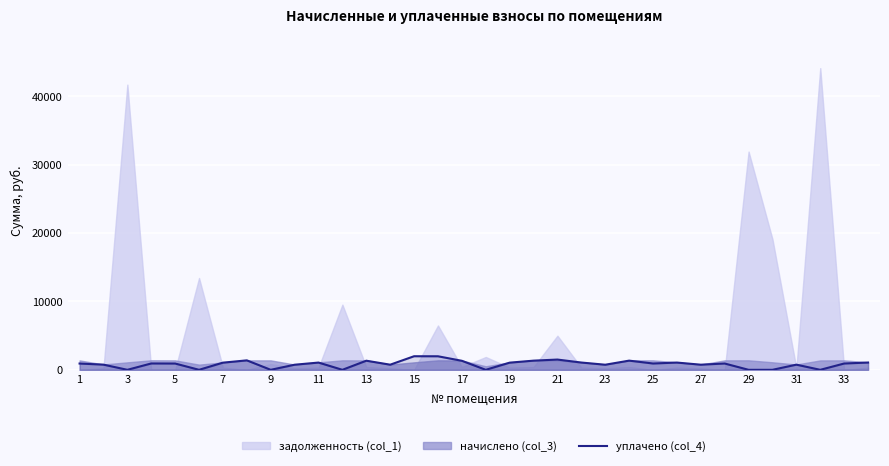

The value at 31 is 3333.0. True or false?

False